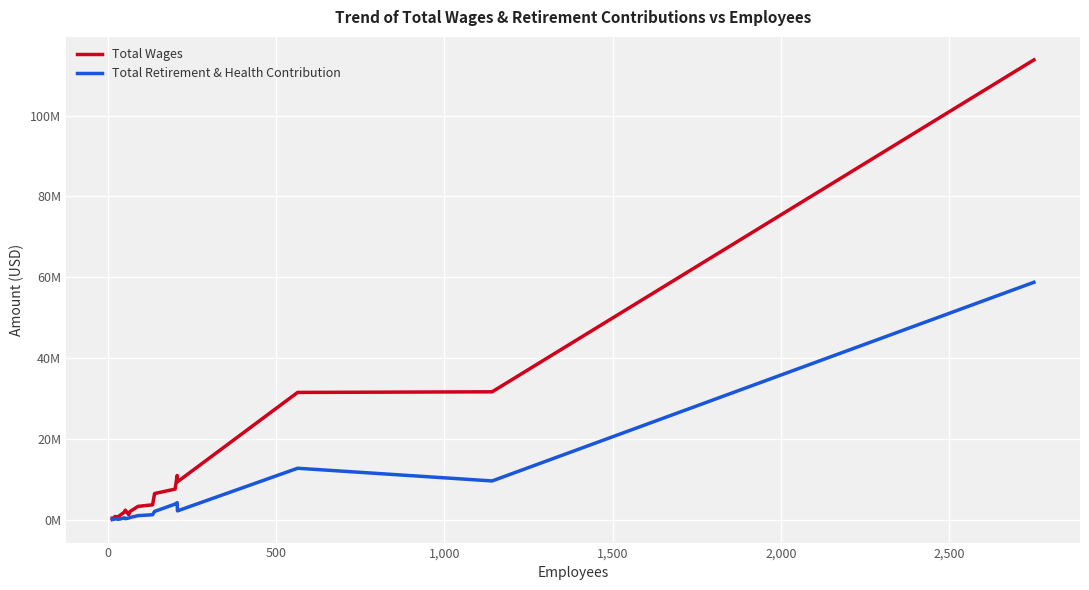

Is this an area chart (filled region under the line)?

No